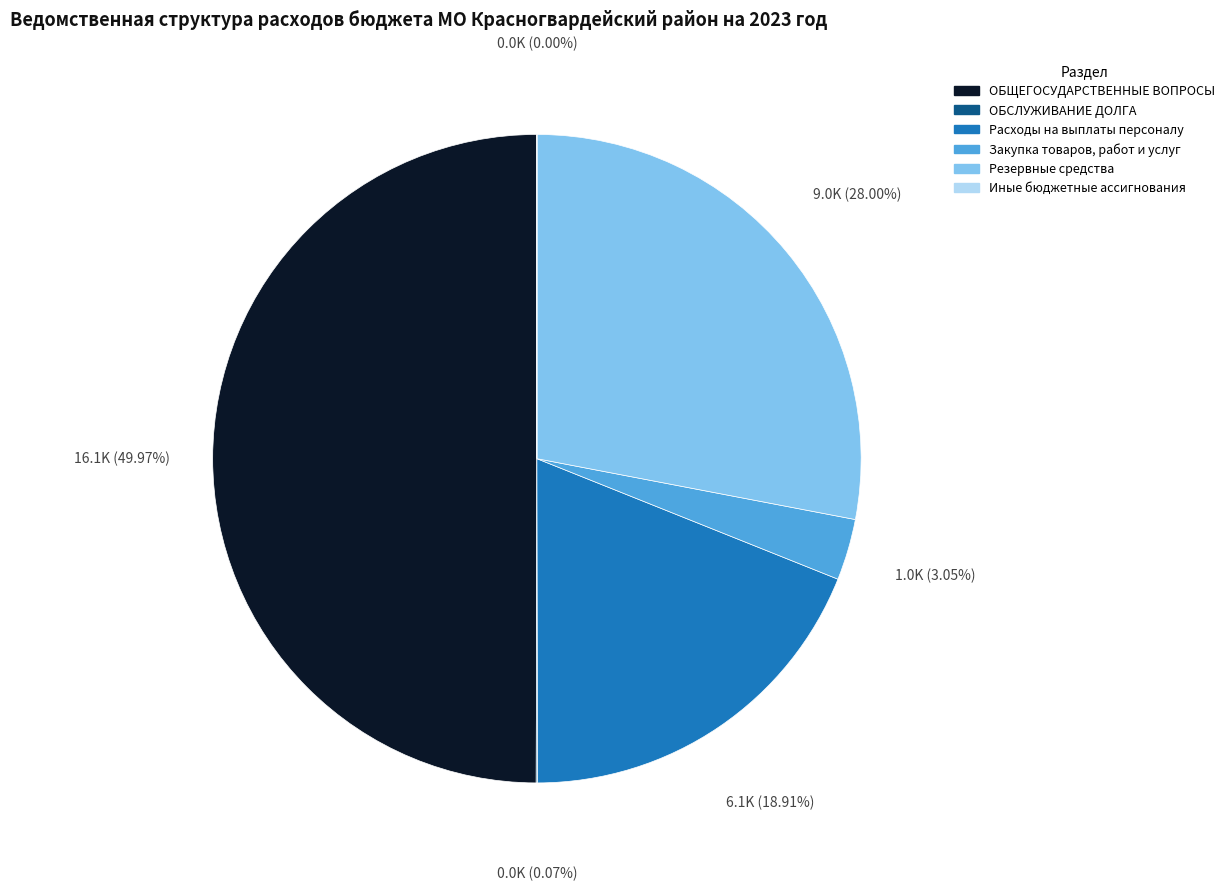

Which category has the biggest portion of the pie?

ОБЩЕГОСУДАРСТВЕННЫЕ ВОПРОСЫ